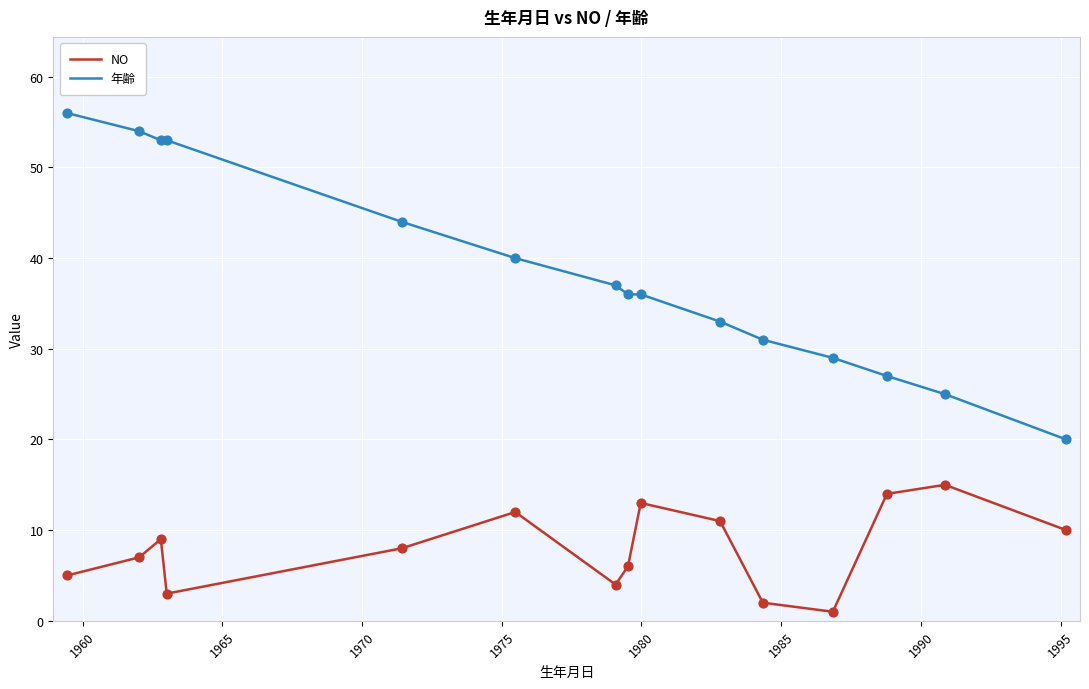

Which series has the largest total across all categories?

年齢